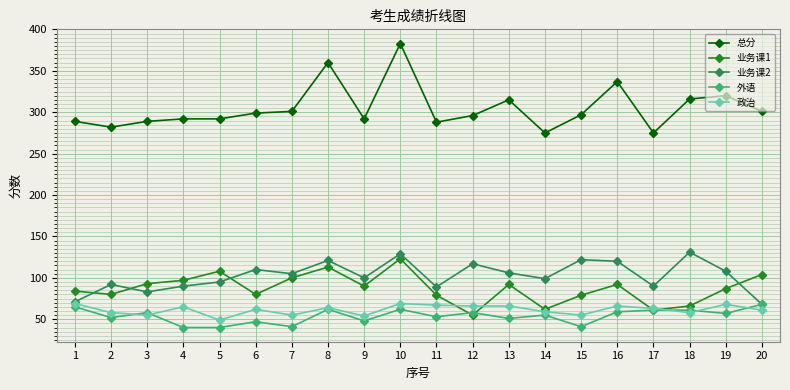

True or false: 业务课2 and 总分 intersect in this chart.

False